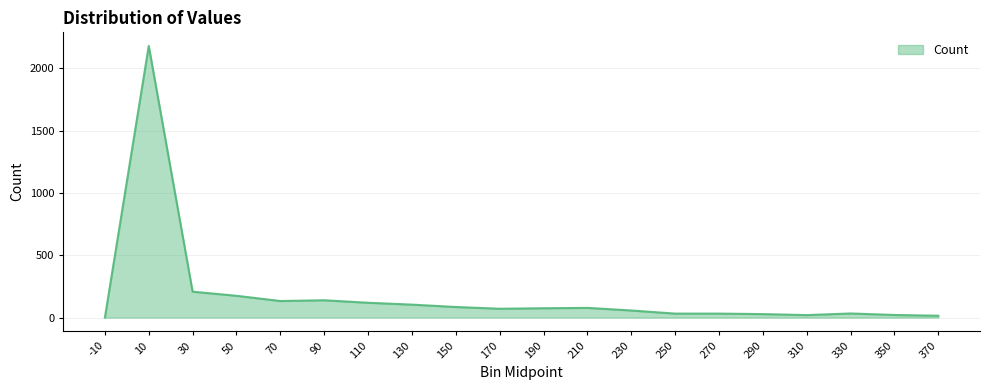

The value at 230 is 57. True or false?

True